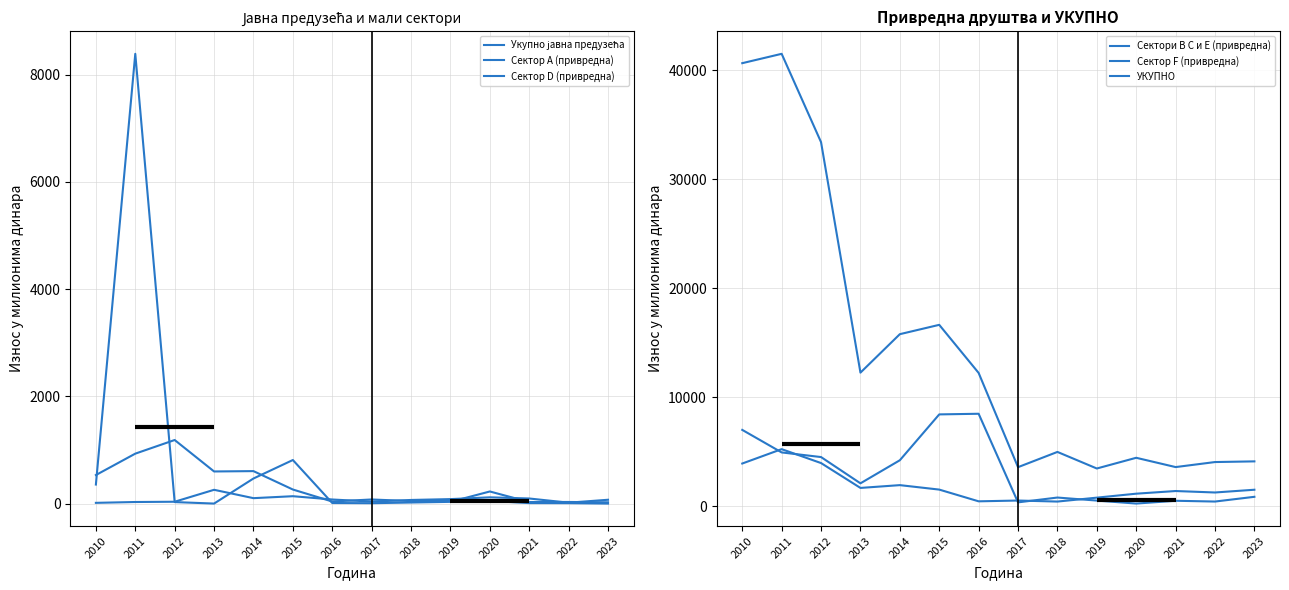

What is the sum of the Сектор А (привредна) values at 2016 and 2020?

93.0